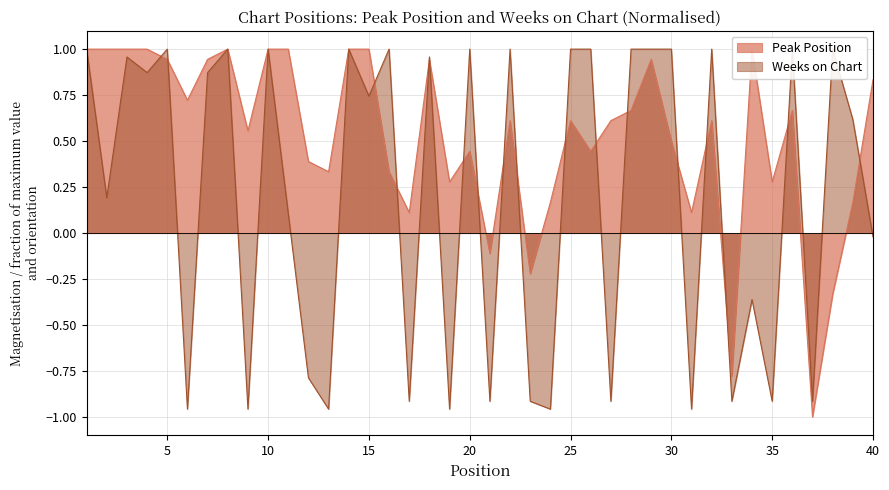

Which series has the widest spread of values?

Peak Position